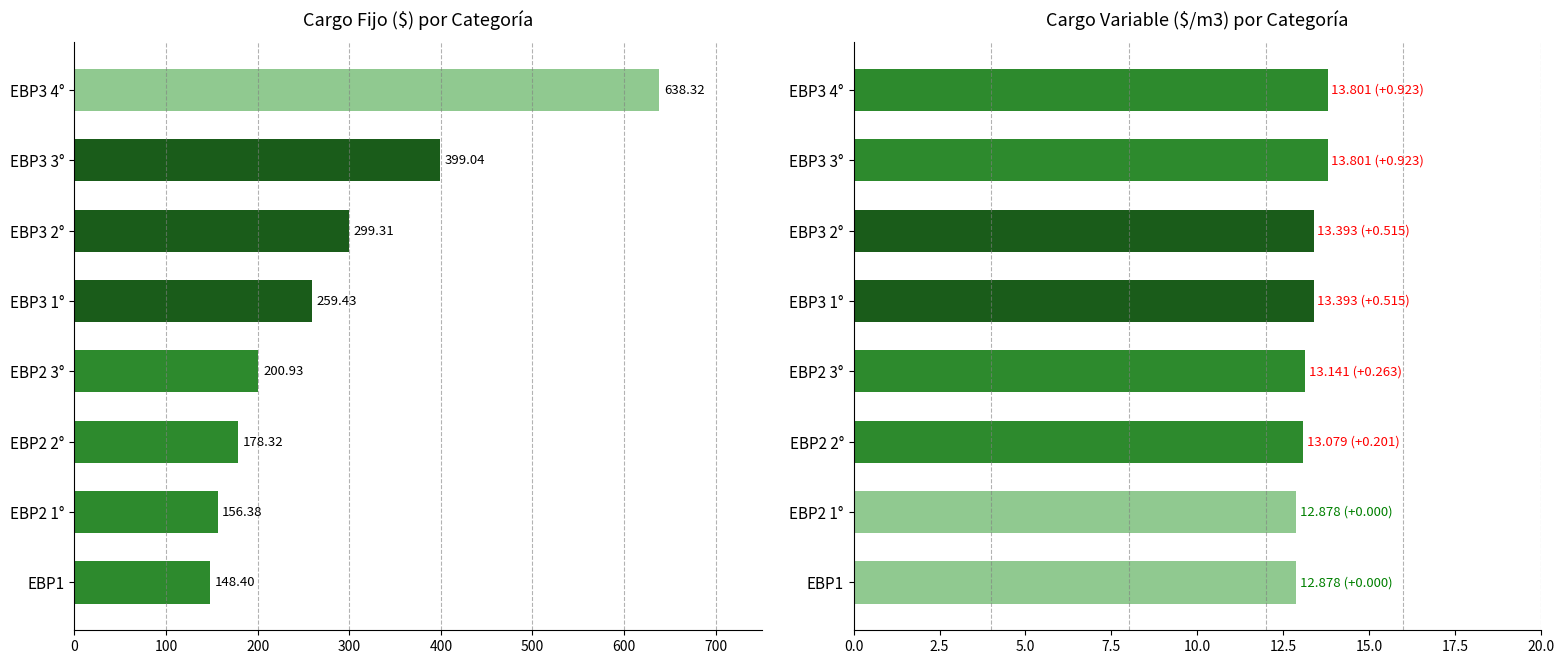

How many data points does each series have?

8